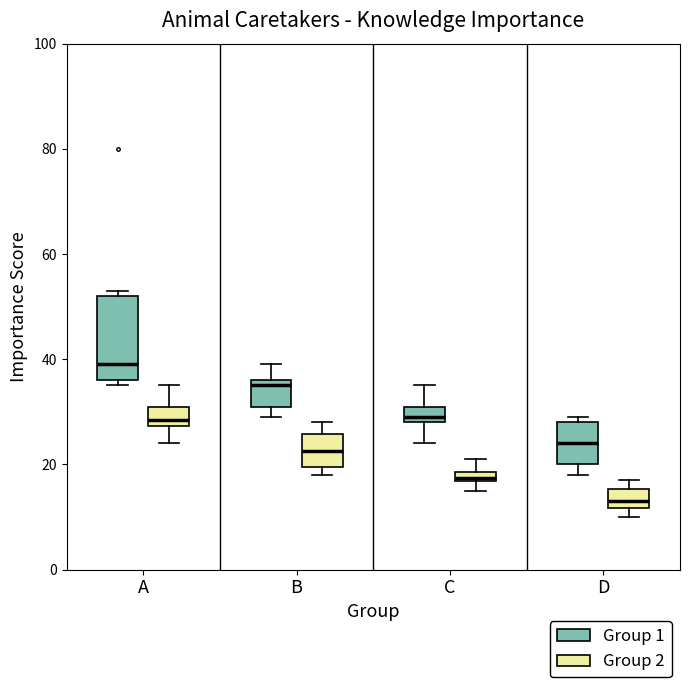

Which box is the tallest, from its lower edge to its upper edge?

A (Group 1)